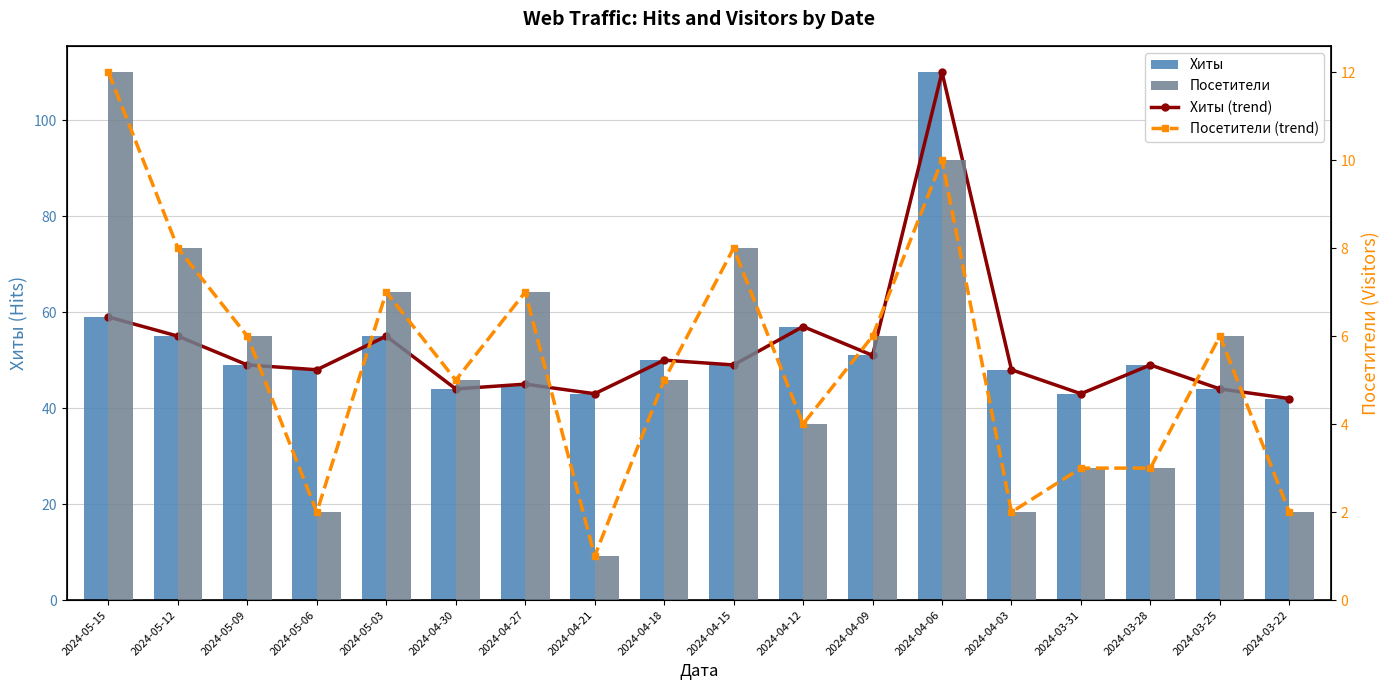

What is the sum of the Хиты values at 2024-04-03 and 2024-04-21?

91